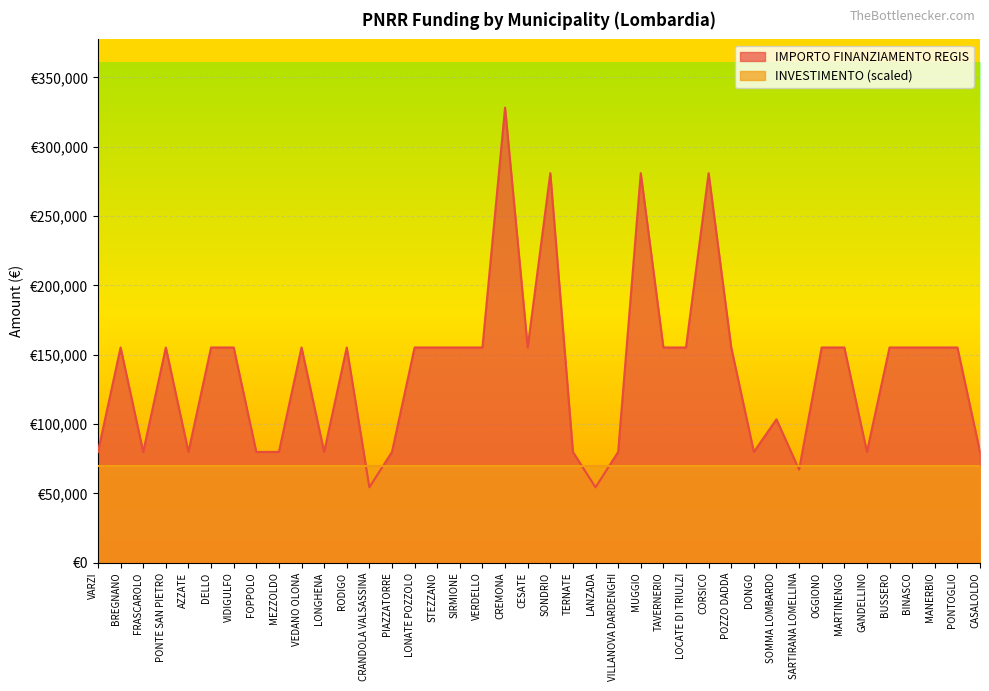

Rank the categories by value from lowest to highest.

CRANDOLA VALSASSINA, LANZADA, SARTIRANA LOMELLINA, VARZI, FRASCAROLO, AZZATE, FOPPOLO, MEZZOLDO, LONGHENA, PIAZZATORRE, TERNATE, VILLANOVA DARDENGHI, DONGO, GANDELLINO, CASALOLDO, SOMMA LOMBARDO, BREGNANO, PONTE SAN PIETRO, DELLO, VIDIGULFO, VEDANO OLONA, RODIGO, LONATE POZZOLO, STEZZANO, SIRMIONE, VERDELLO, CESATE, TAVERNERIO, LOCATE DI TRIULZI, POZZO DADDA, OGGIONO, MARTINENGO, BUSSERO, BINASCO, MANERBIO, PONTOGLIO, SONDRIO, MUGGIO, CORSICO, CREMONA